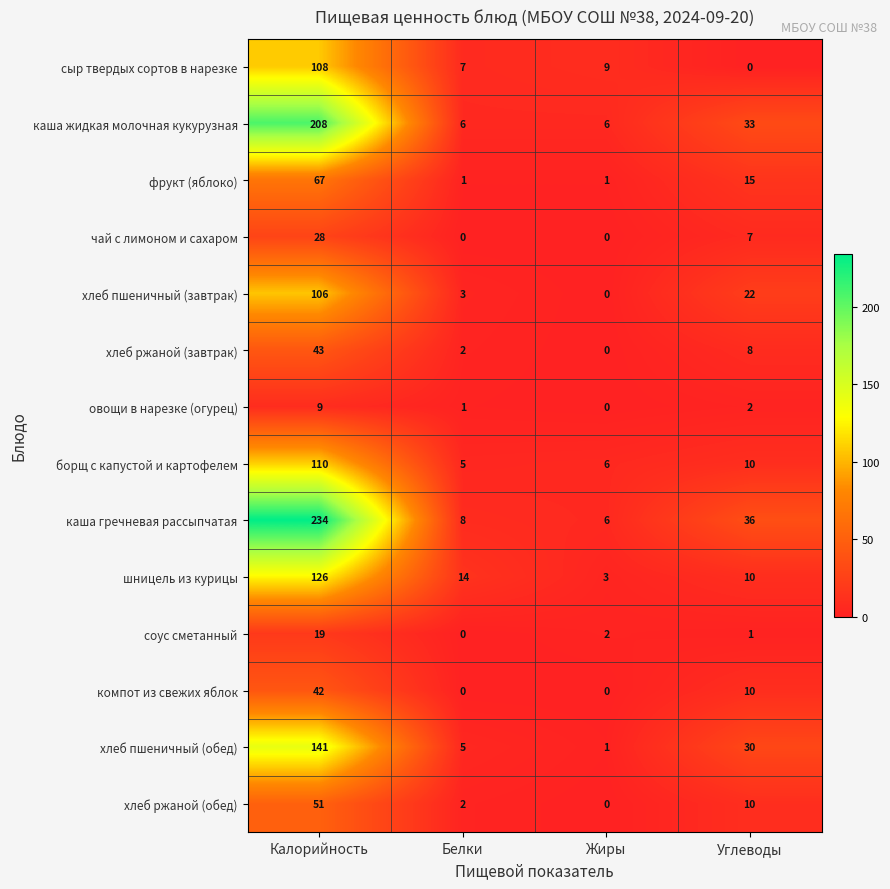

What is the difference between the maximum and minimum values in the хлеб пшеничный (завтрак) series?

106